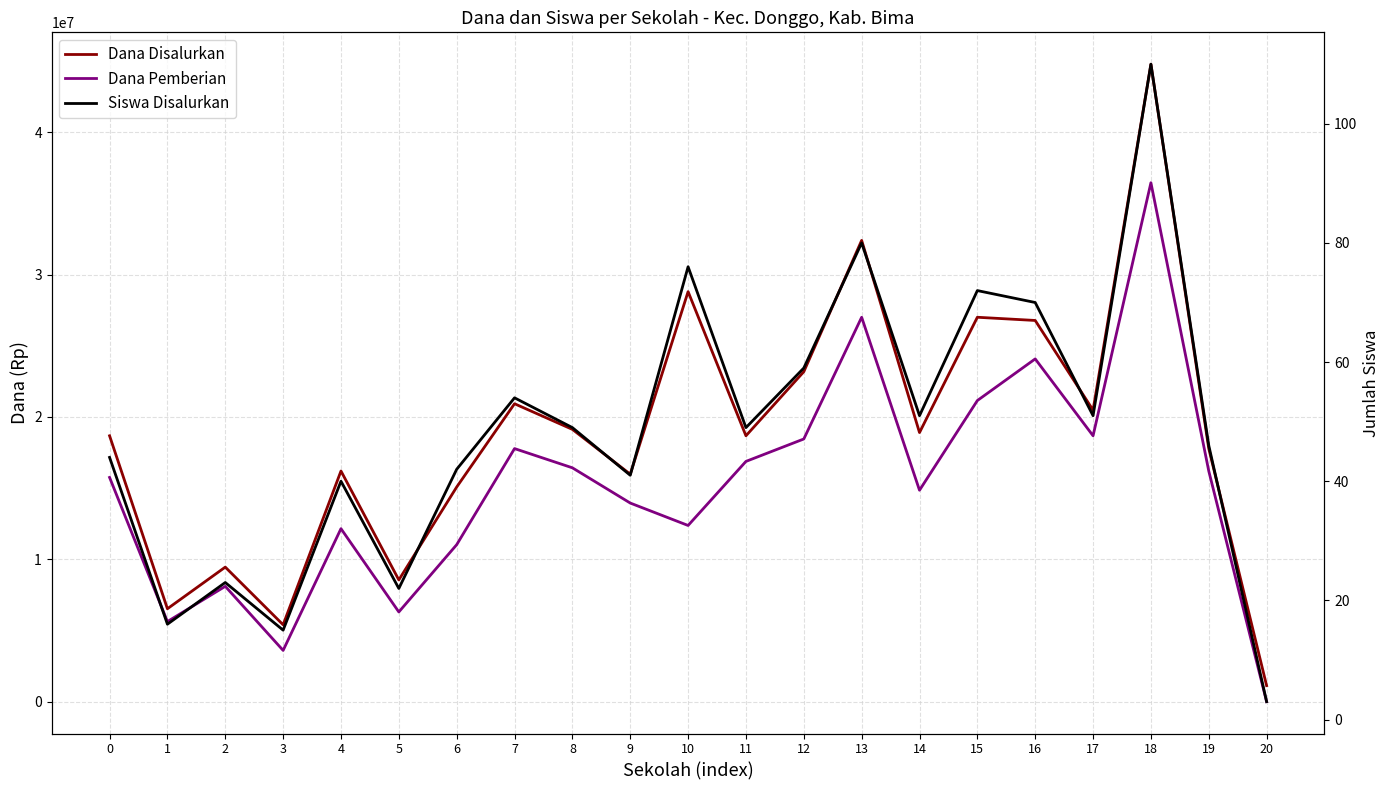

List the series in order of their overall mean, lowest first.

Siswa Disalurkan, Dana Pemberian, Dana Disalurkan